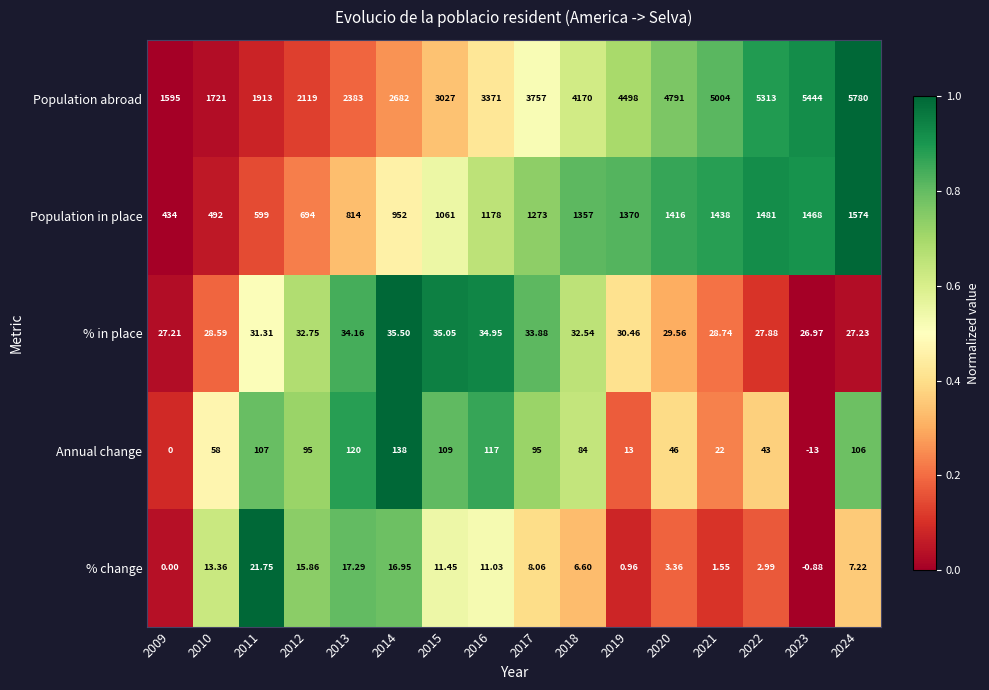

Which series has the largest total across all categories?

Population abroad